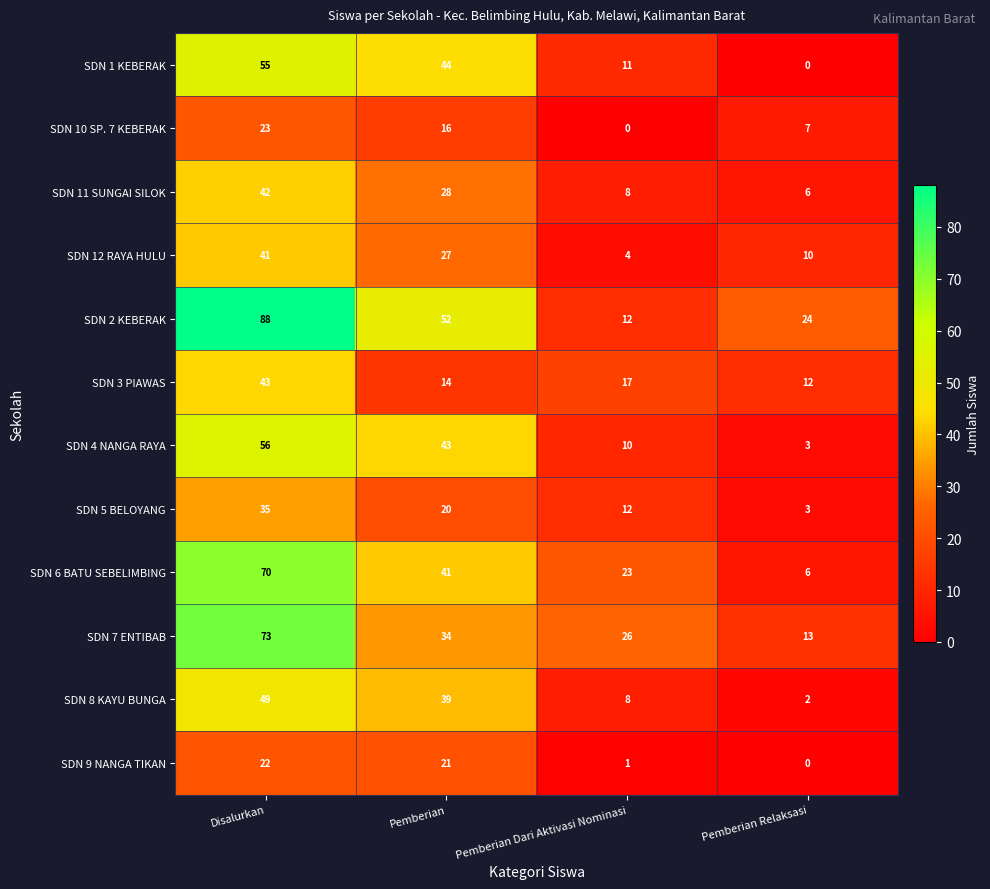

What is the spread (max minus min) of values at Disalurkan?

66